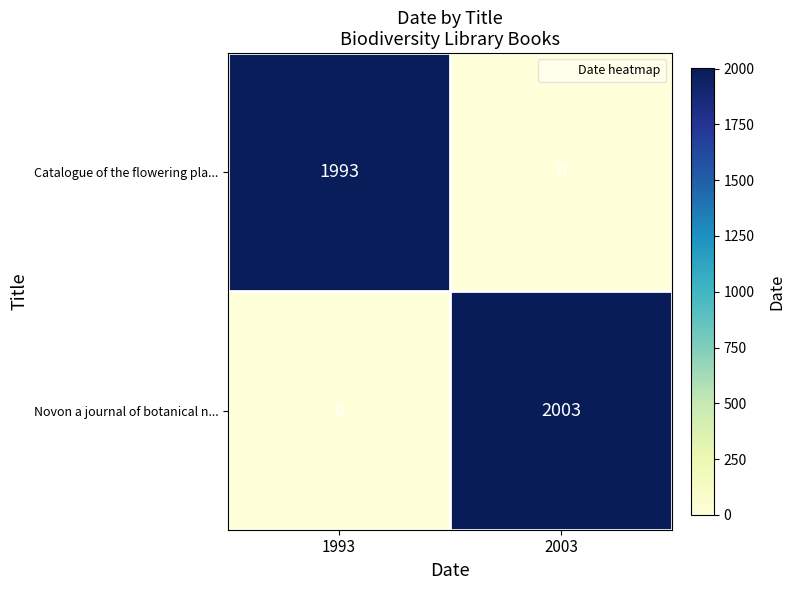

Is it true that Novon a journal of botanical n... equals 0 at 1993?

True